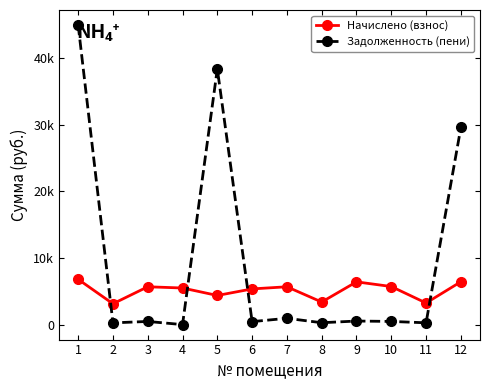

What are all the series names shown in the legend?

Начислено (взнос), Задолженность (пени)